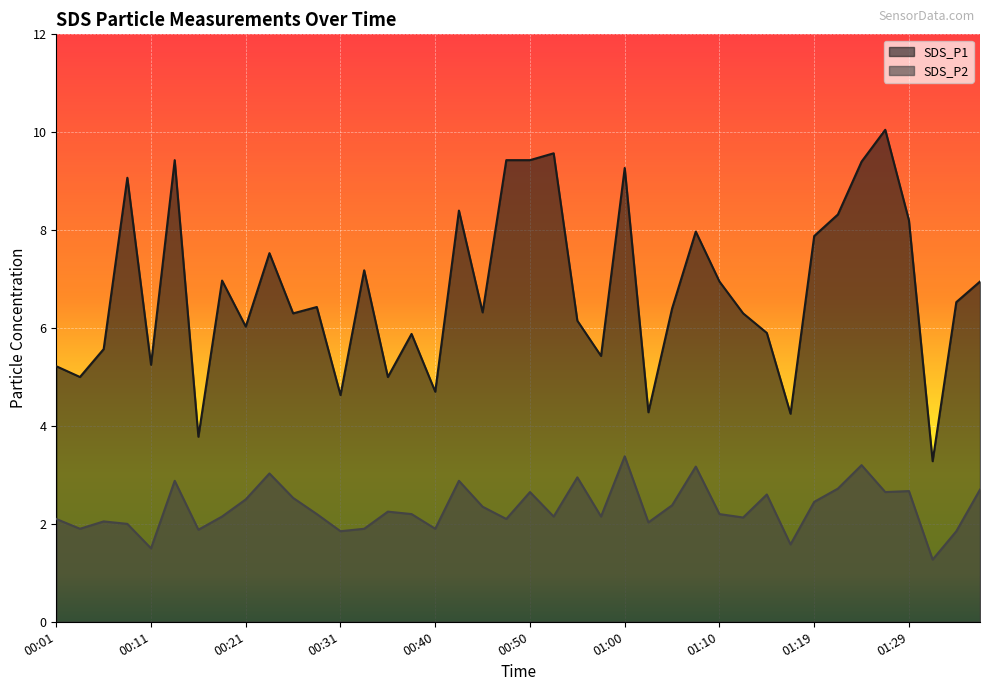

What are all the series names shown in the legend?

SDS_P1, SDS_P2